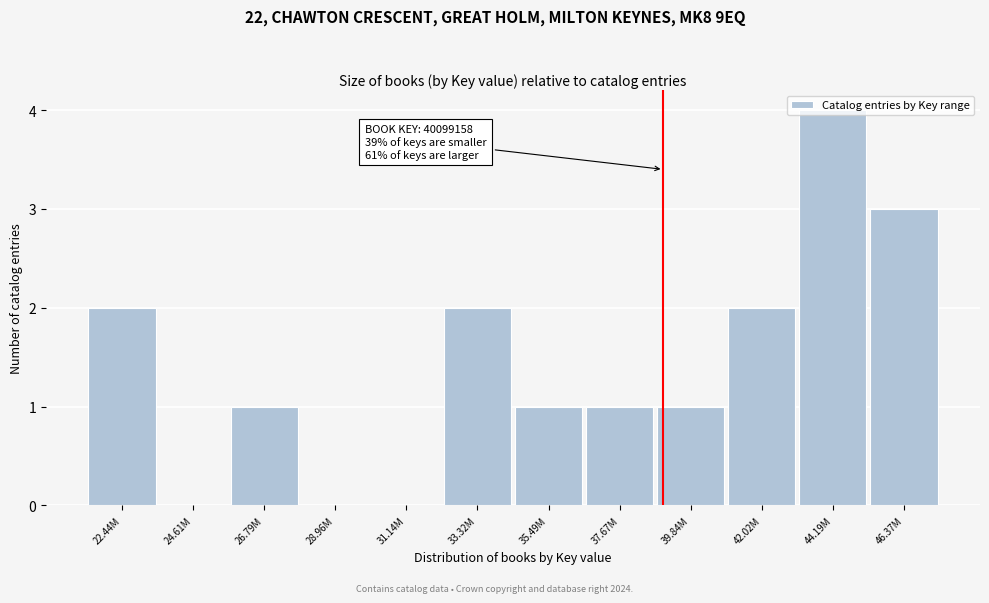

Is it true that the value at 22.44M is 1?

False